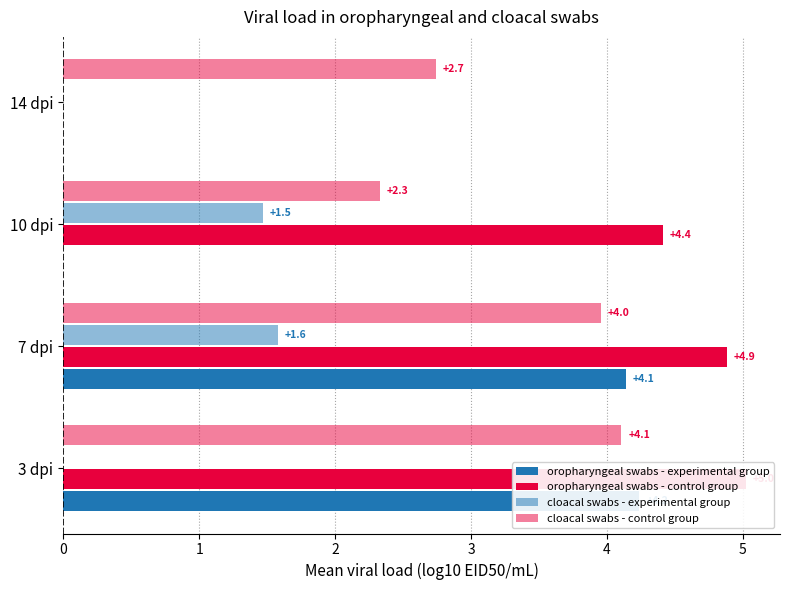

What is the approximate value of oropharyngeal swabs - experimental group at 7 dpi?

4.1